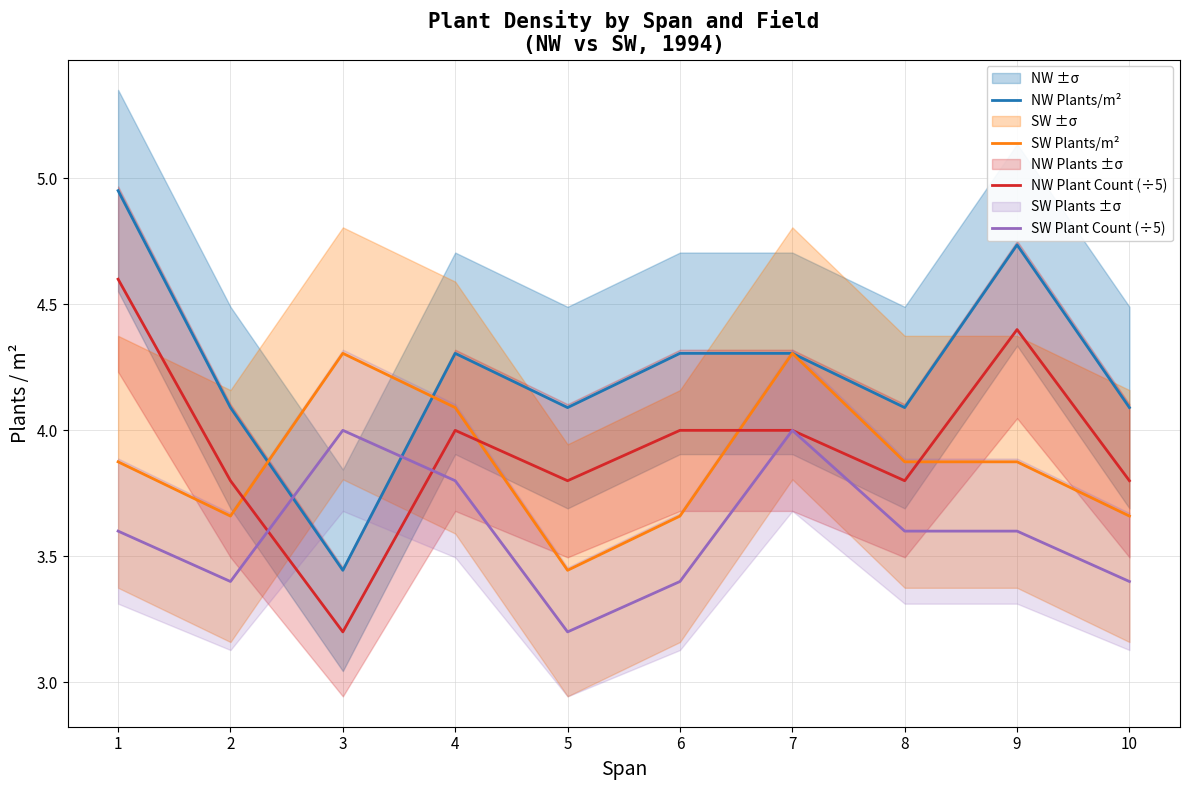

Which category has the lowest value across all series?

3